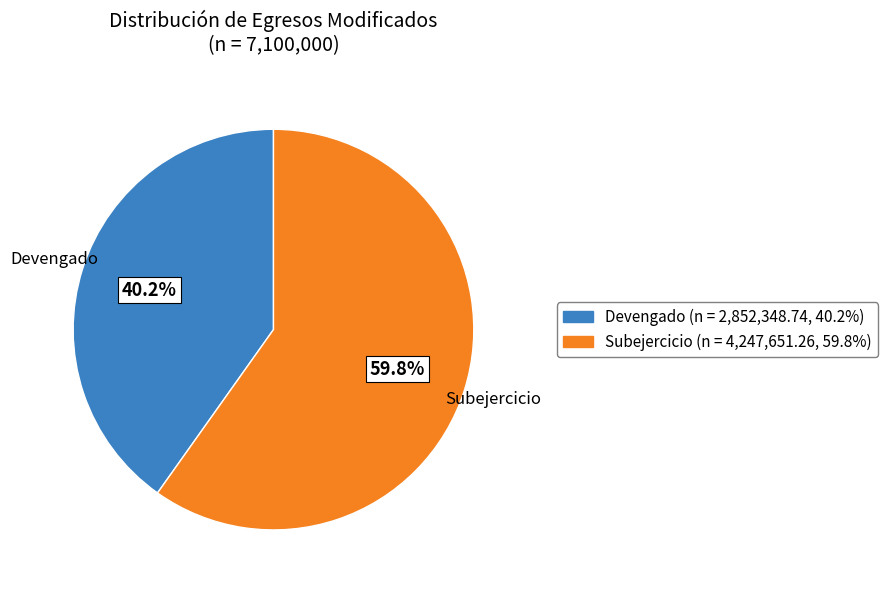

Which category has the smallest portion of the pie?

Devengado